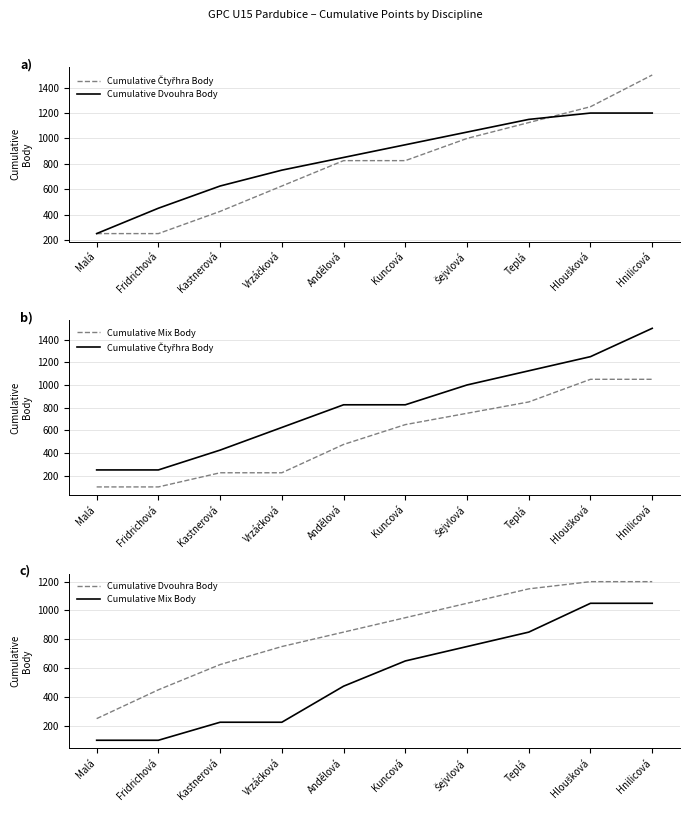

The value of Cumulative Čtyřhra Body at Hloušková is 1741. True or false?

False